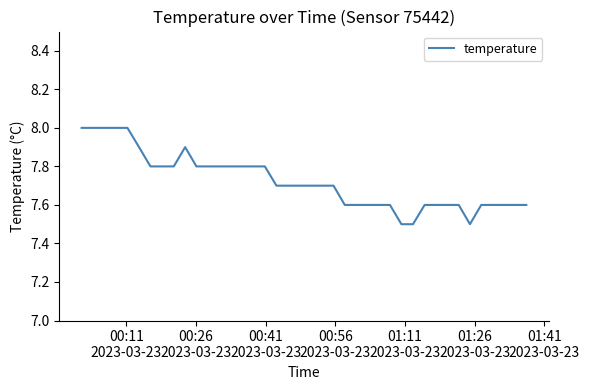

What is the smallest value displayed?

7.5